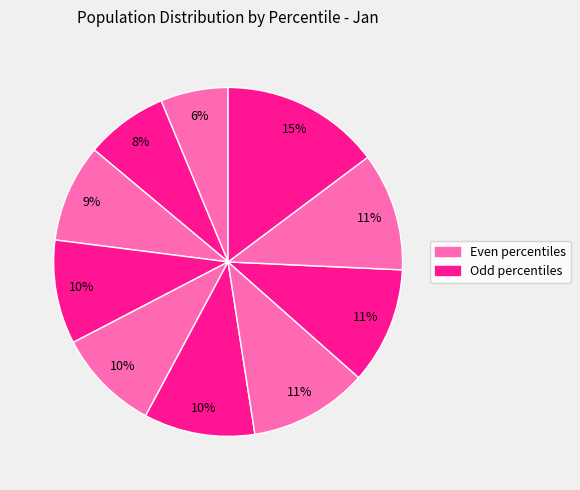

How many segments does this pie chart have?

10